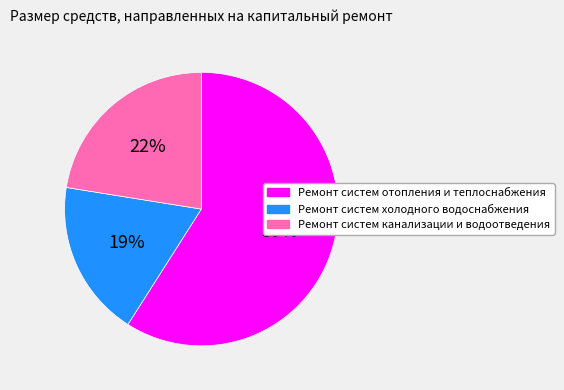

Which category has the smallest portion of the pie?

Ремонт систем холодного водоснабжения